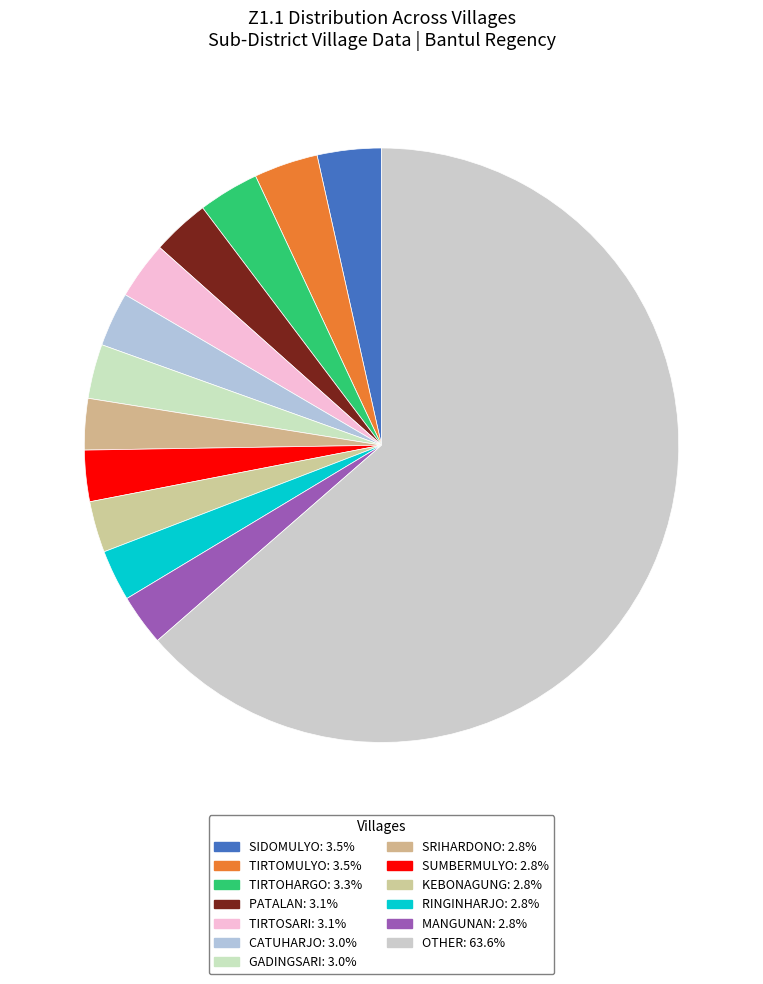

How many slices are in this pie chart?

13